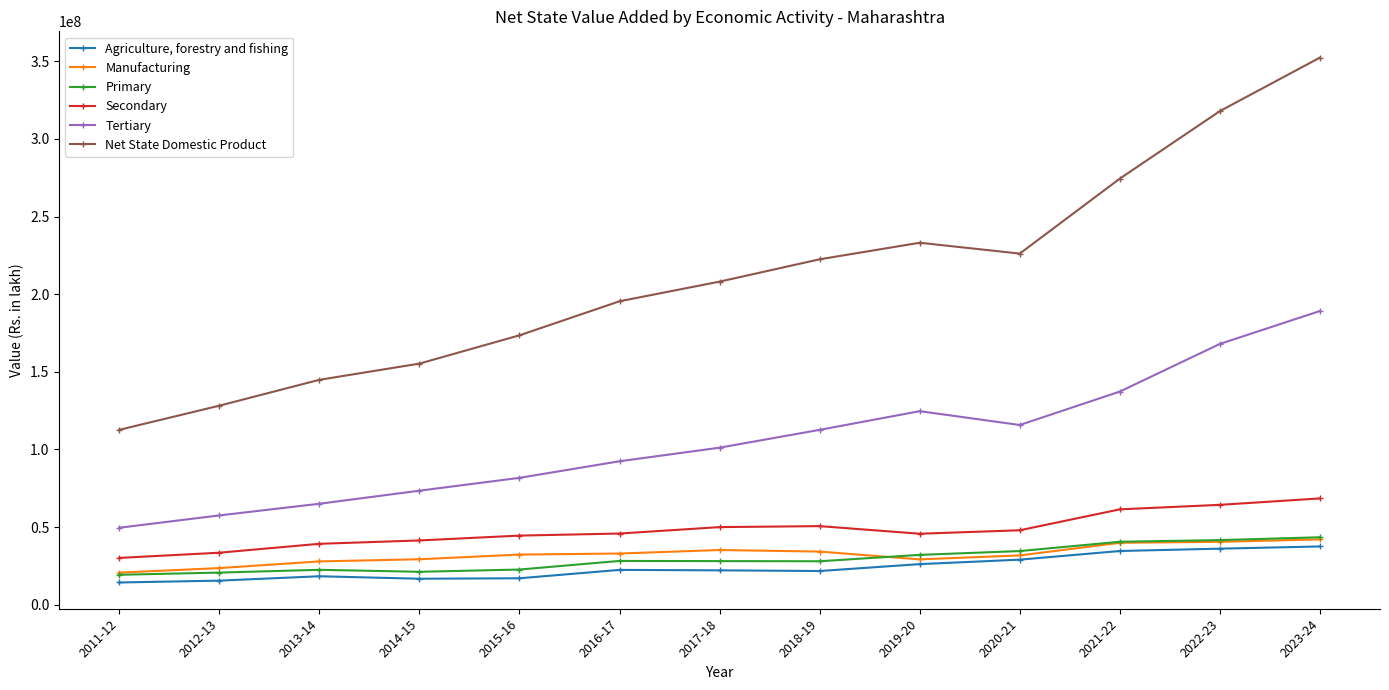

True or false: Secondary and Net State Domestic Product intersect in this chart.

False